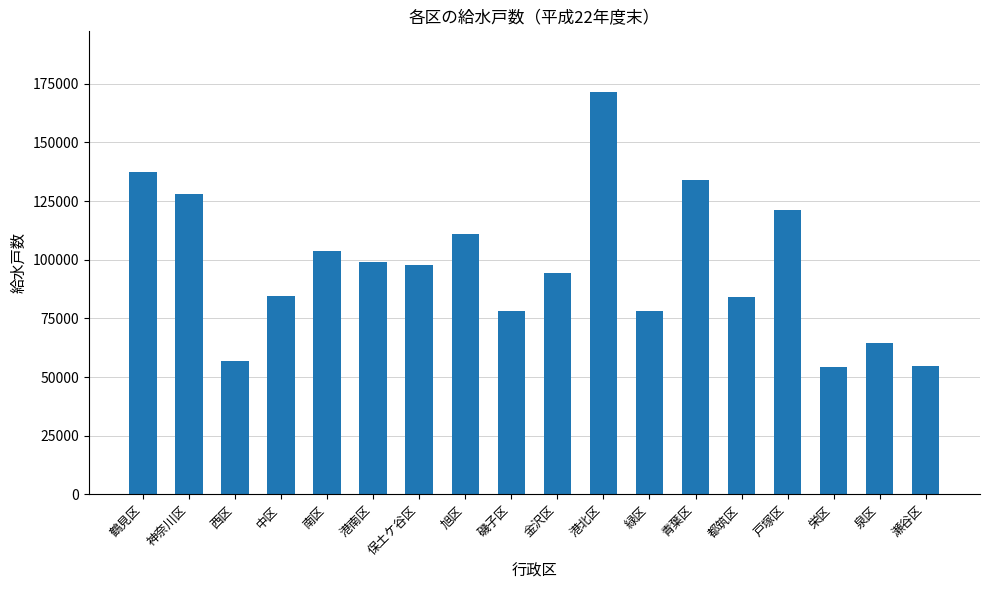

Read the value at 磯子区.

78253